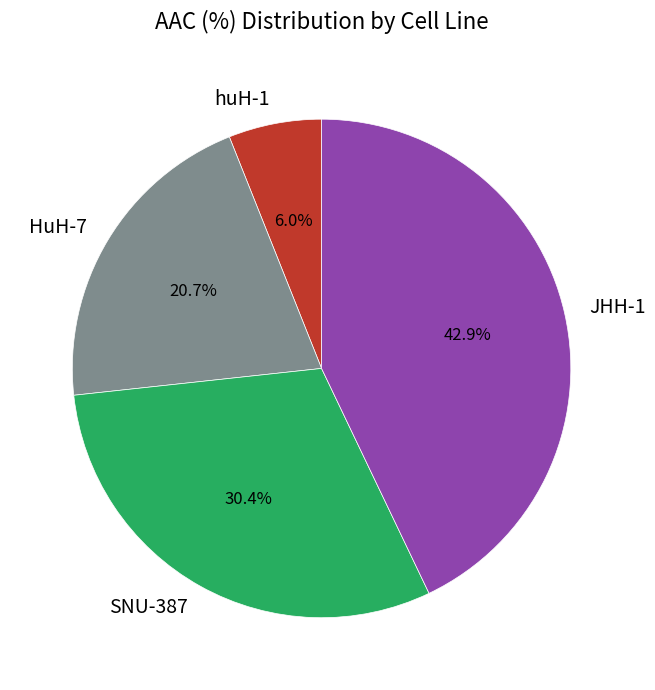

Combined, do JHH-1 and huH-1 account for over 50%?

No